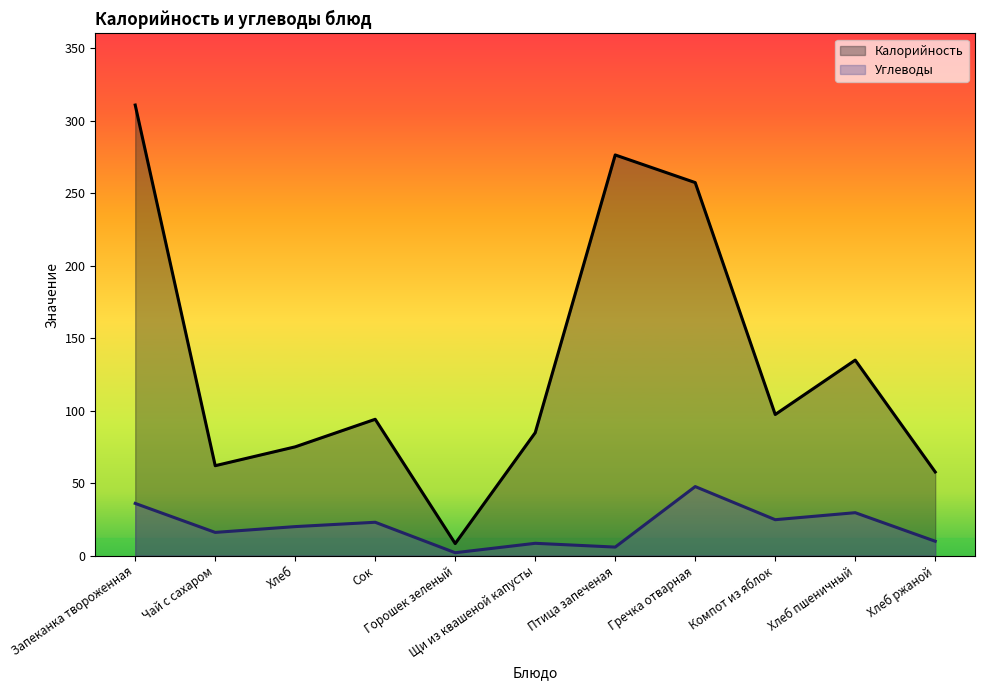

Which has a higher value, Компот из яблок or Хлеб?

Компот из яблок